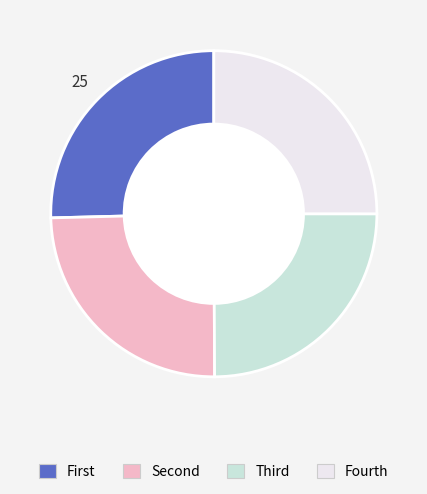

Is there a majority slice in this chart?

No